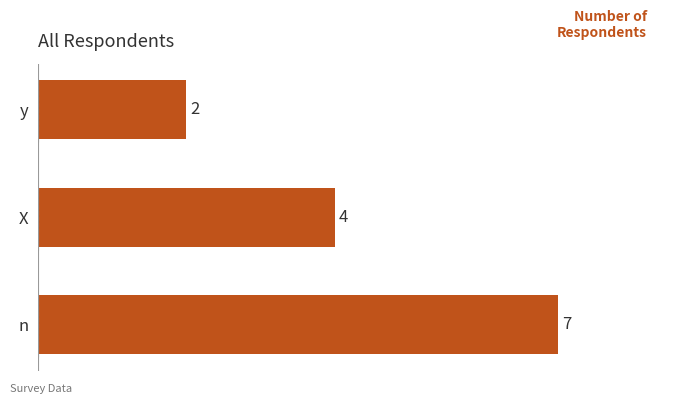

How many values are between 2 and 7?

3